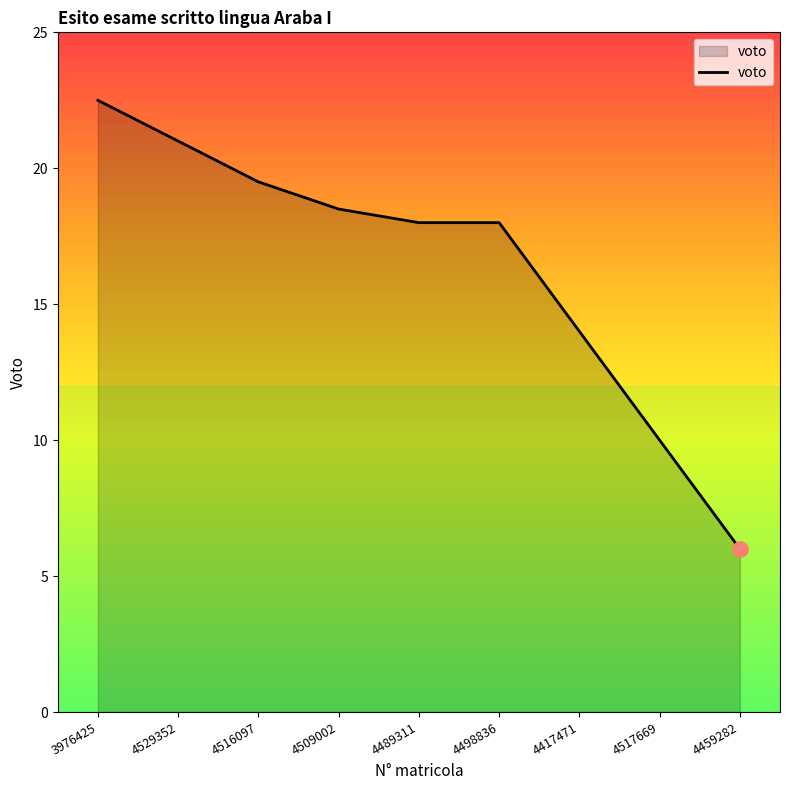

Approximately how many times larger is the value at 4489311 compared to 4509002?

1.0